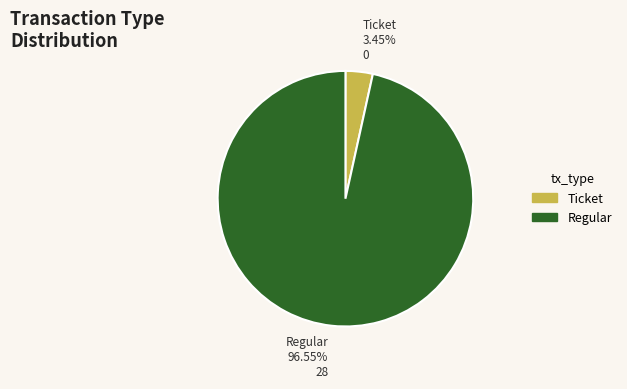

To the nearest percent, what is the difference between the Ticket and Regular slice percentages?

93%